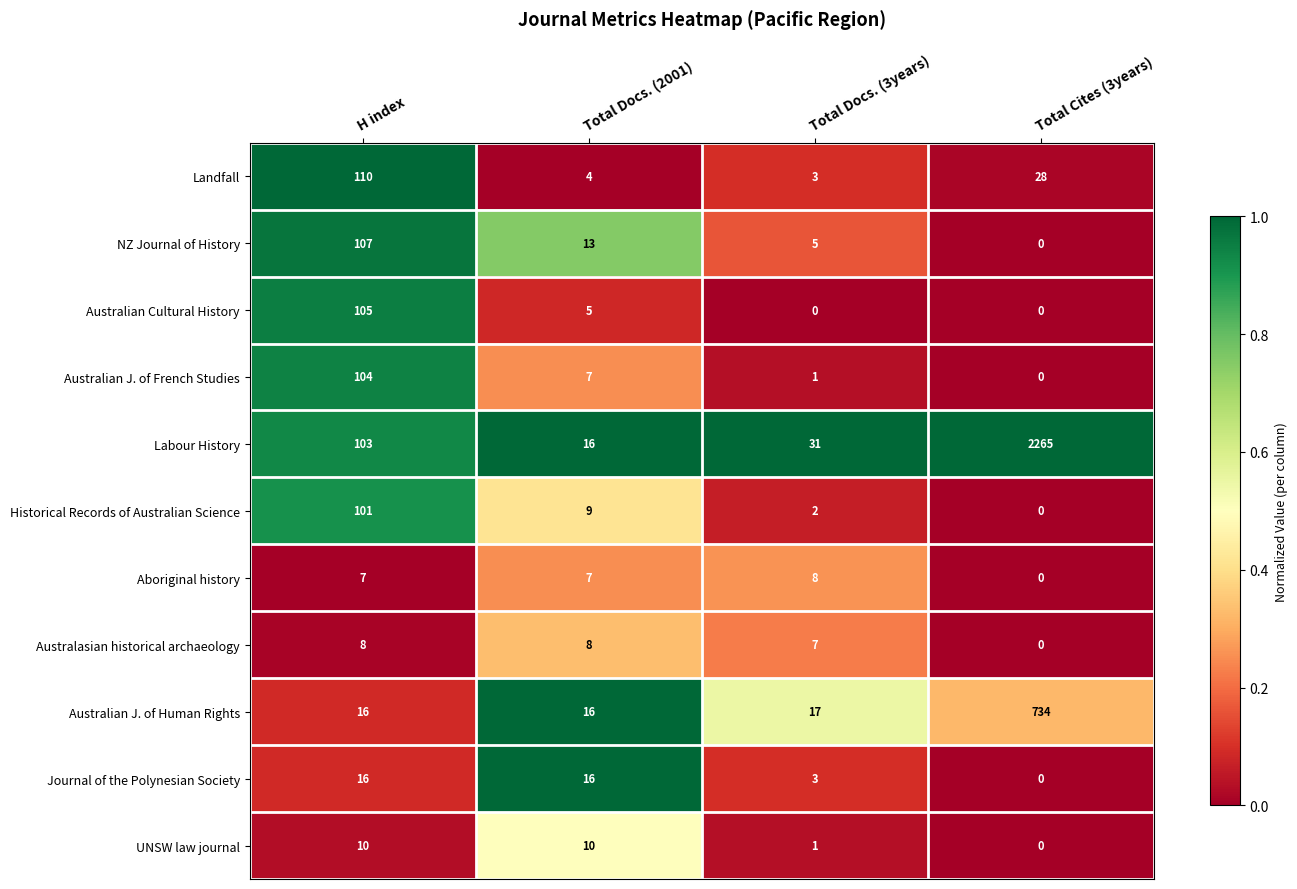

What is the greatest value displayed?

2265